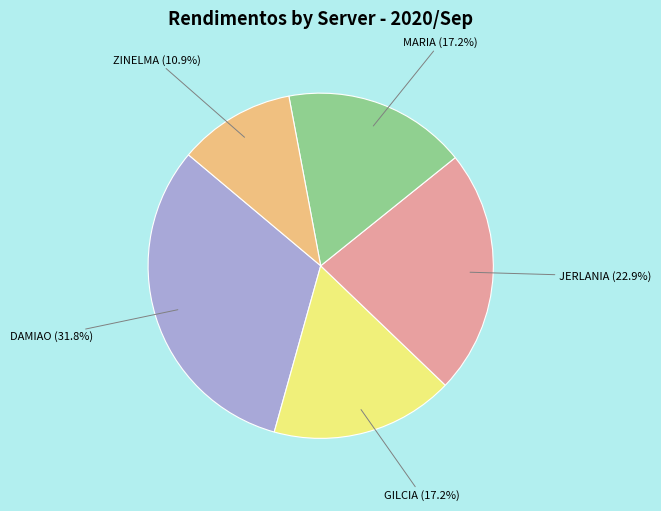

Is there any slice that represents more than half of the pie?

No